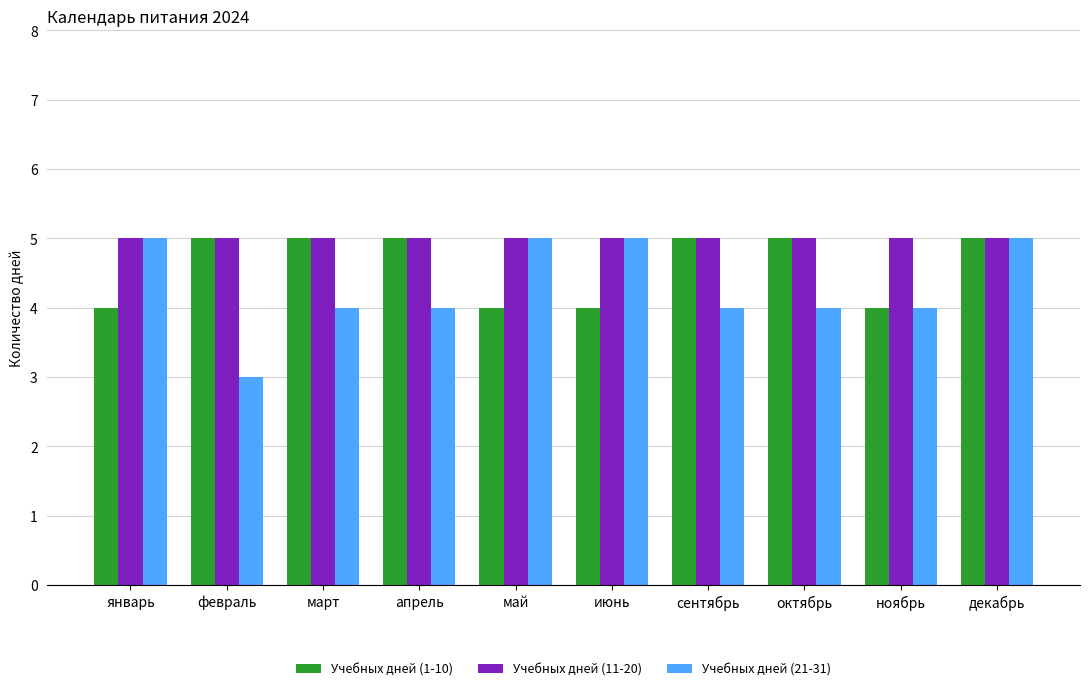

What is the minimum value shown in the chart?

3